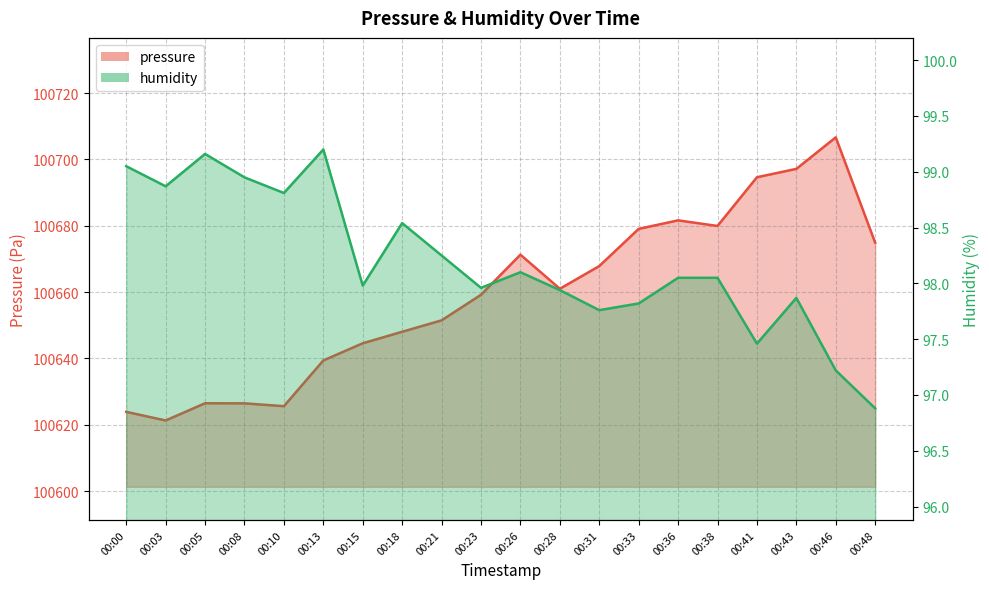

Reading right to left, transcribe all the data shown in this chart.

pressure: 100674.9	100706.7	100697.2	100694.6	100679.9	100681.6	100679.1	100667.8	100661.0	100671.3	100659.2	100651.5	100648.0	100644.6	100639.4	100625.6	100626.4	100626.5	100621.3	100623.9
humidity: 96.9	97.2	97.9	97.5	98.0	98.0	97.8	97.8	97.9	98.1	98.0	98.2	98.5	98.0	99.2	98.8	99.0	99.2	98.9	99.0